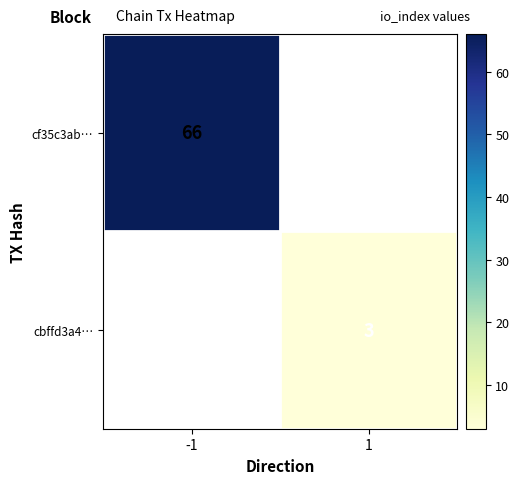

True or false: cbffd3a4… has a value of 1 at 1.

False